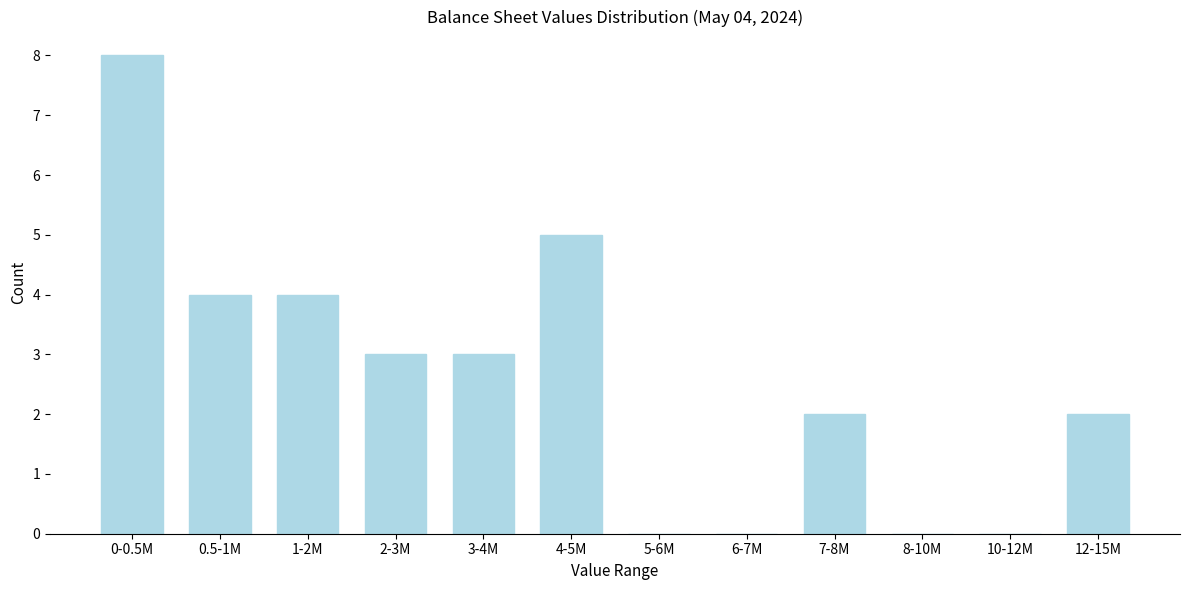

Reading left to right, transcribe all the data shown in this chart.

0-0.5M=8	0.5-1M=4	1-2M=4	2-3M=3	3-4M=3	4-5M=5	5-6M=0	6-7M=0	7-8M=2	8-10M=0	10-12M=0	12-15M=2